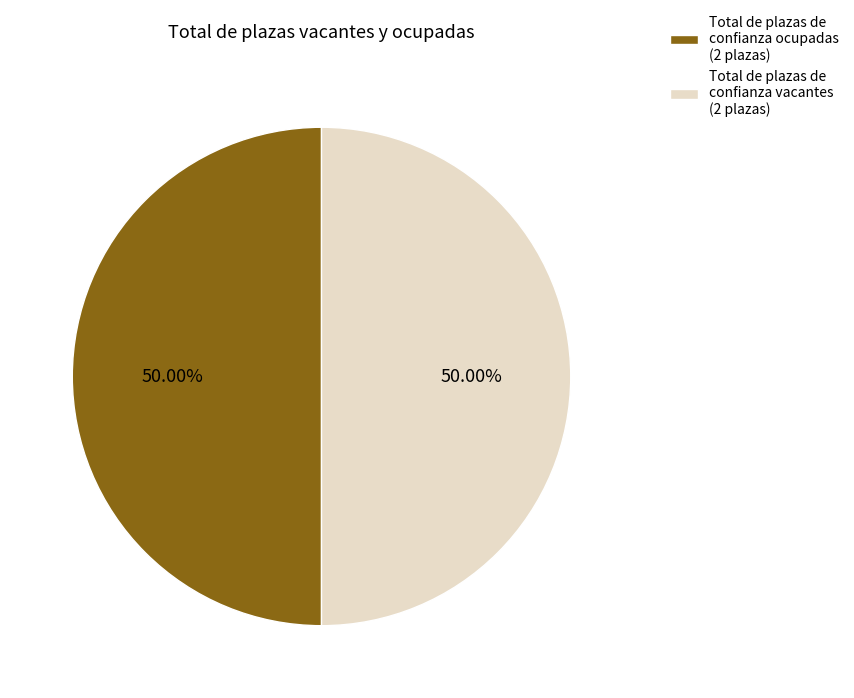

Approximately how many times larger is the value at Total de plazas de confianza vacantes (2 plazas) compared to Total de plazas de confianza ocupadas (2 plazas)?

1.0